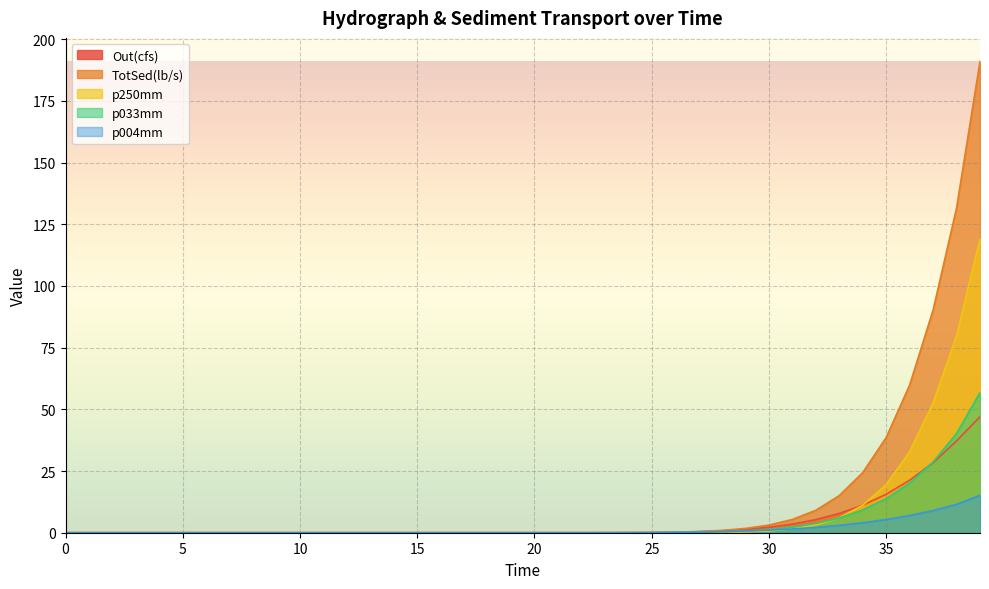

True or false: Out(cfs) has a value of 44.6 at 37.0.

False